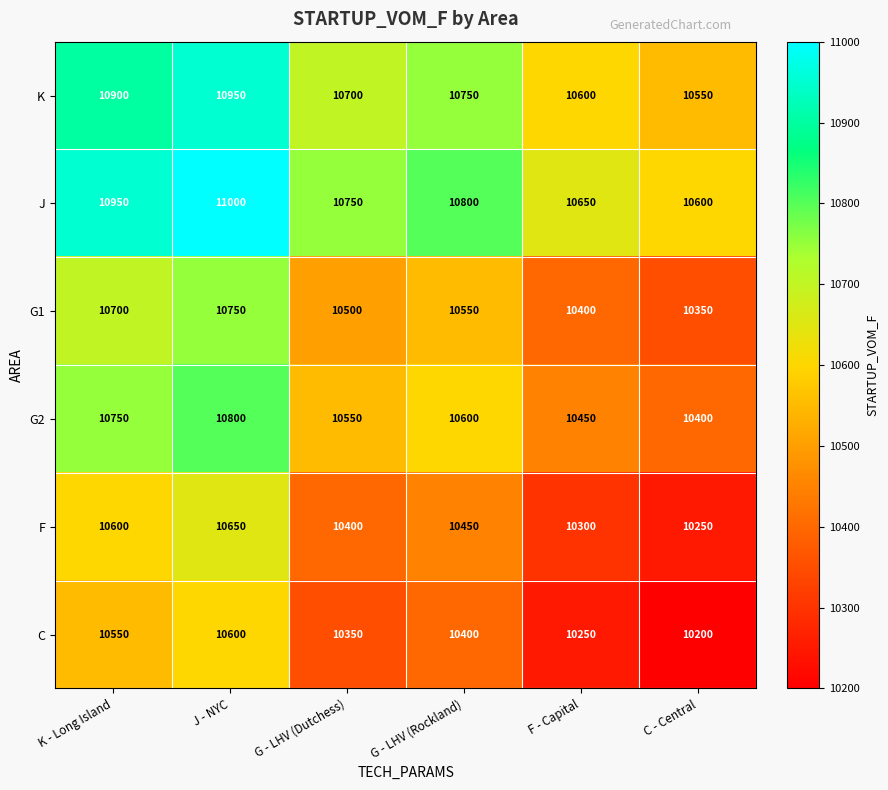

How many values in the C series are below 10400?

3